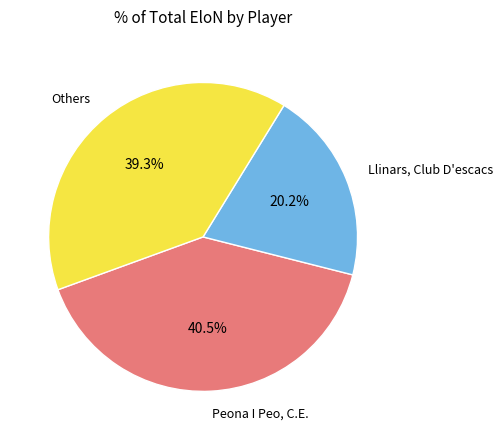

What percentage is NOT represented by Others?

60.7%